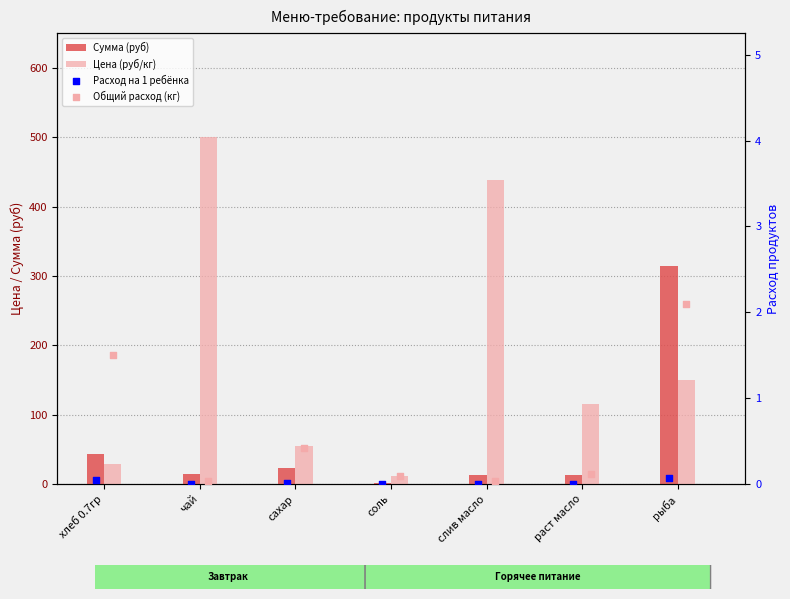

Which series has the largest total across all categories?

Цена (руб/кг)